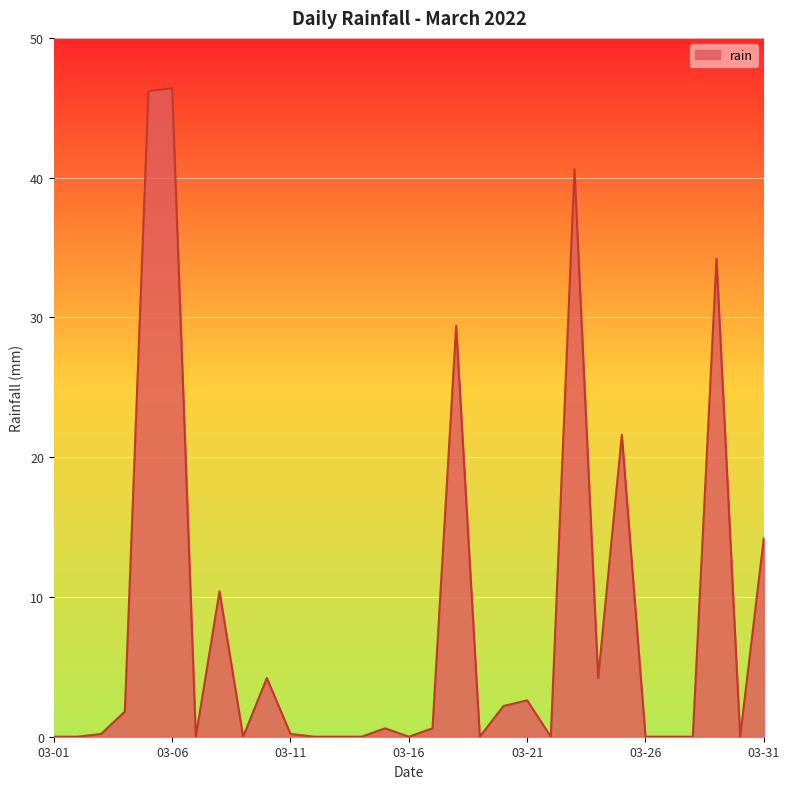

Does the chart have visible grid lines?

Yes